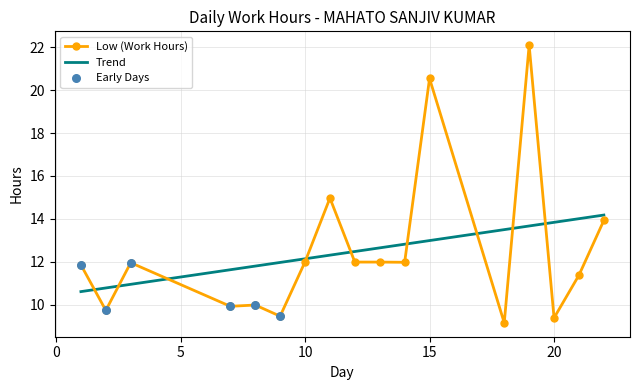

What is the change in value from 7 to 12?

+2.1